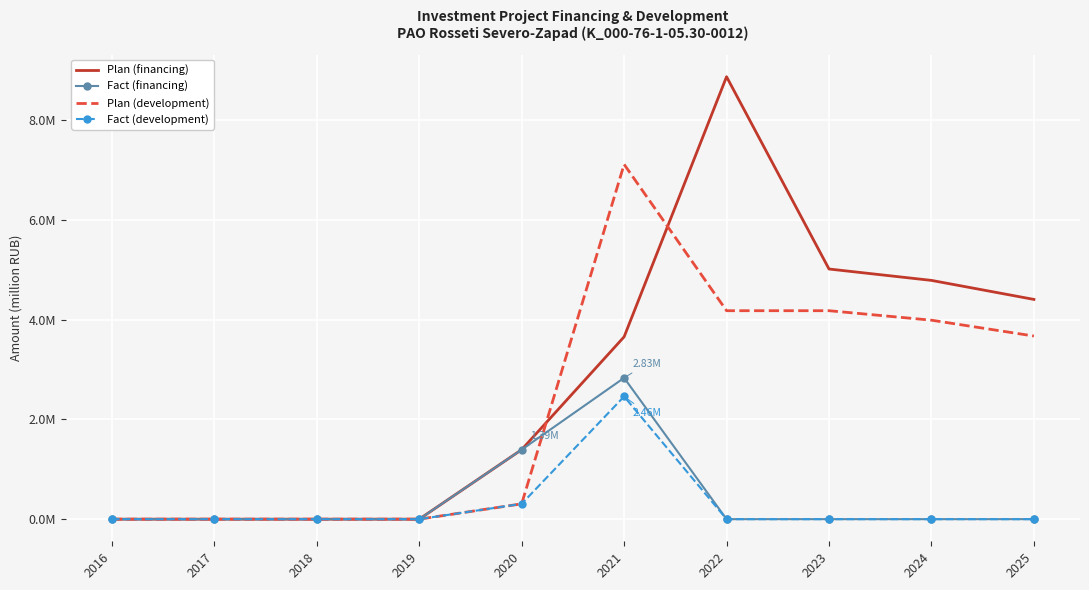

What are all the series names shown in the legend?

Plan (financing), Fact (financing), Plan (development), Fact (development)